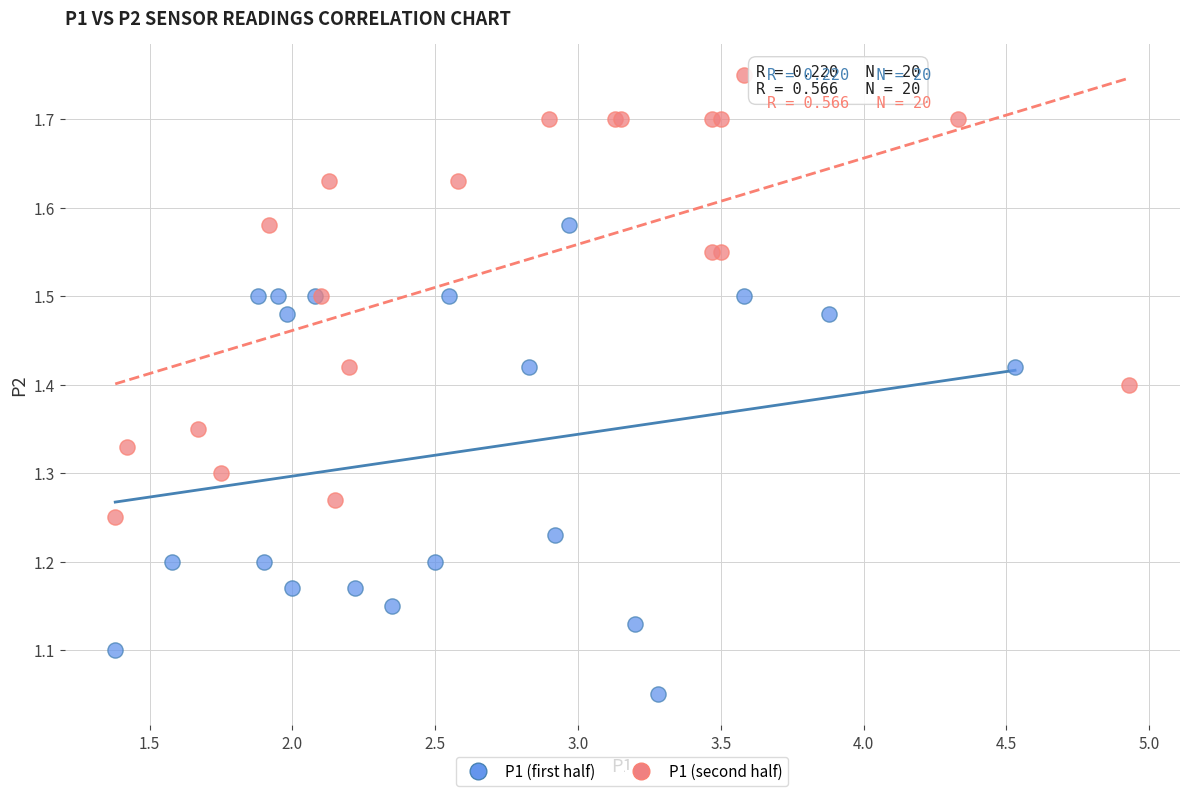

Which series contains the highest Y value?

P1 (second half)